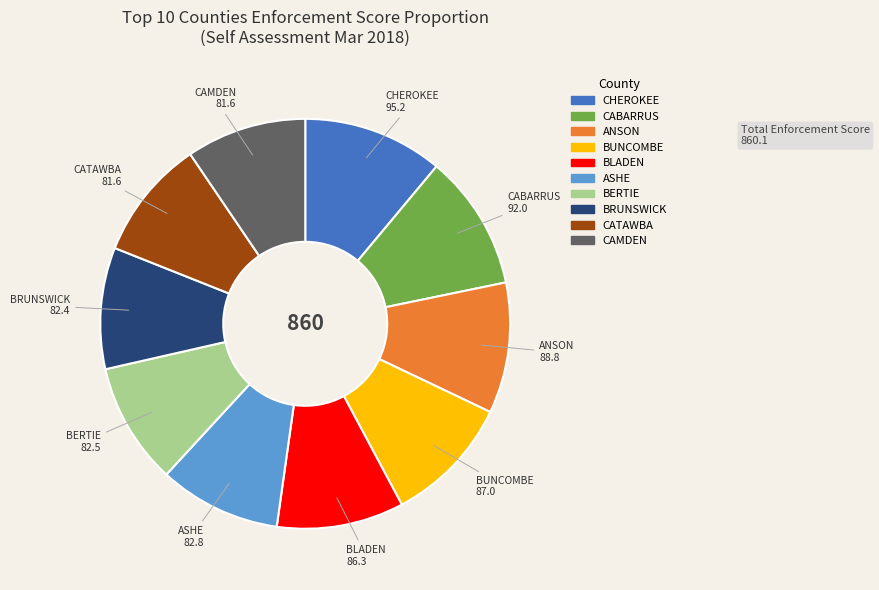

Does any single category account for the majority?

No